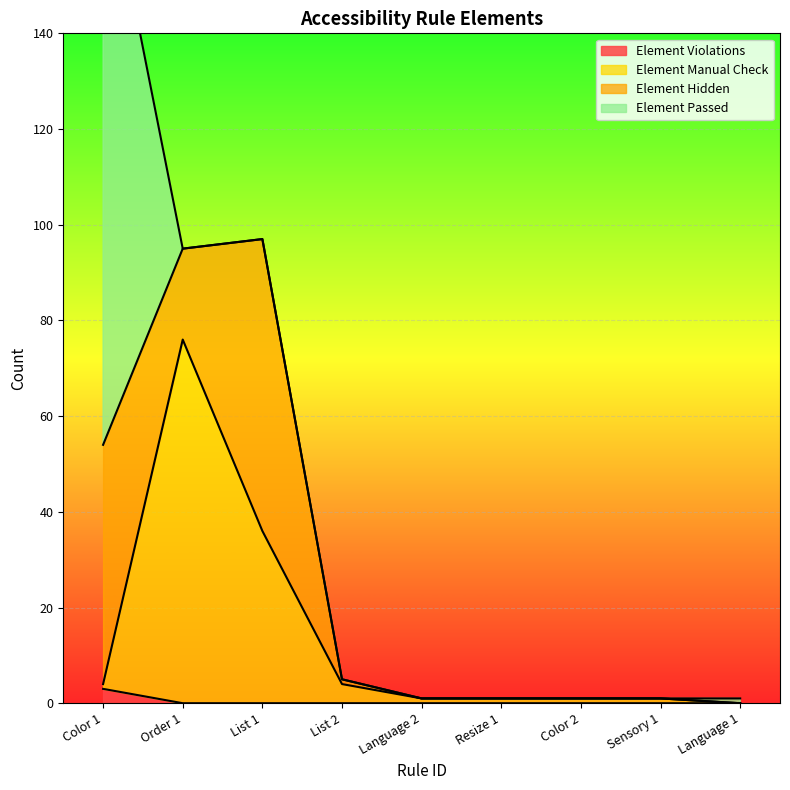

Which category has the highest value in the Element Violations series?

Color 1